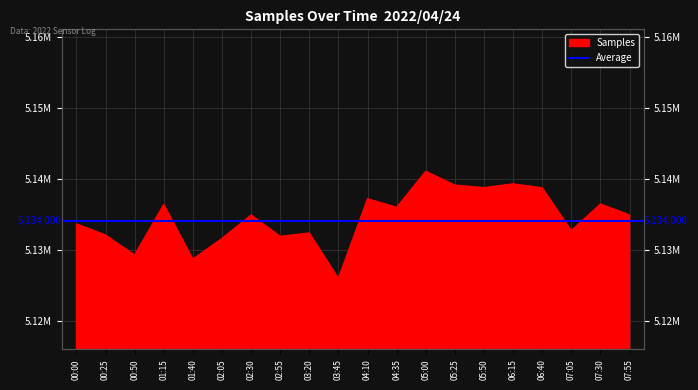

What is the sum of the values at 07:05 and 06:40?

10271433